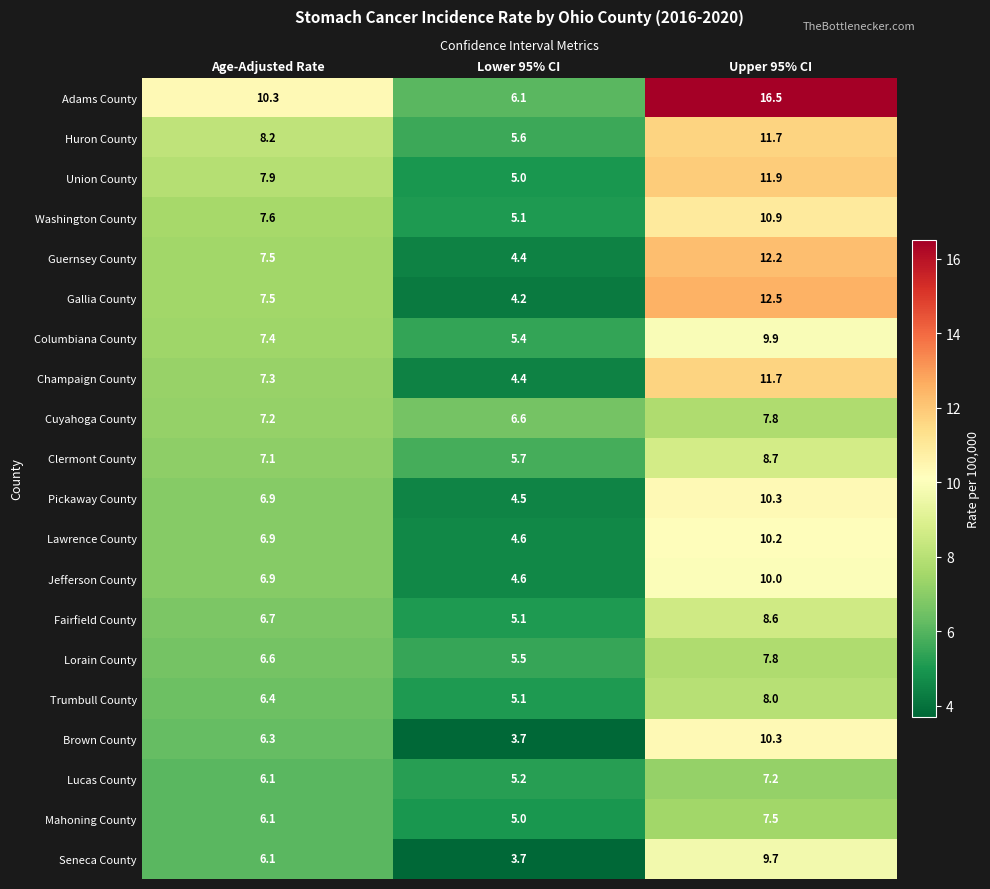

How many values in the Lorain County series exceed 6?

2